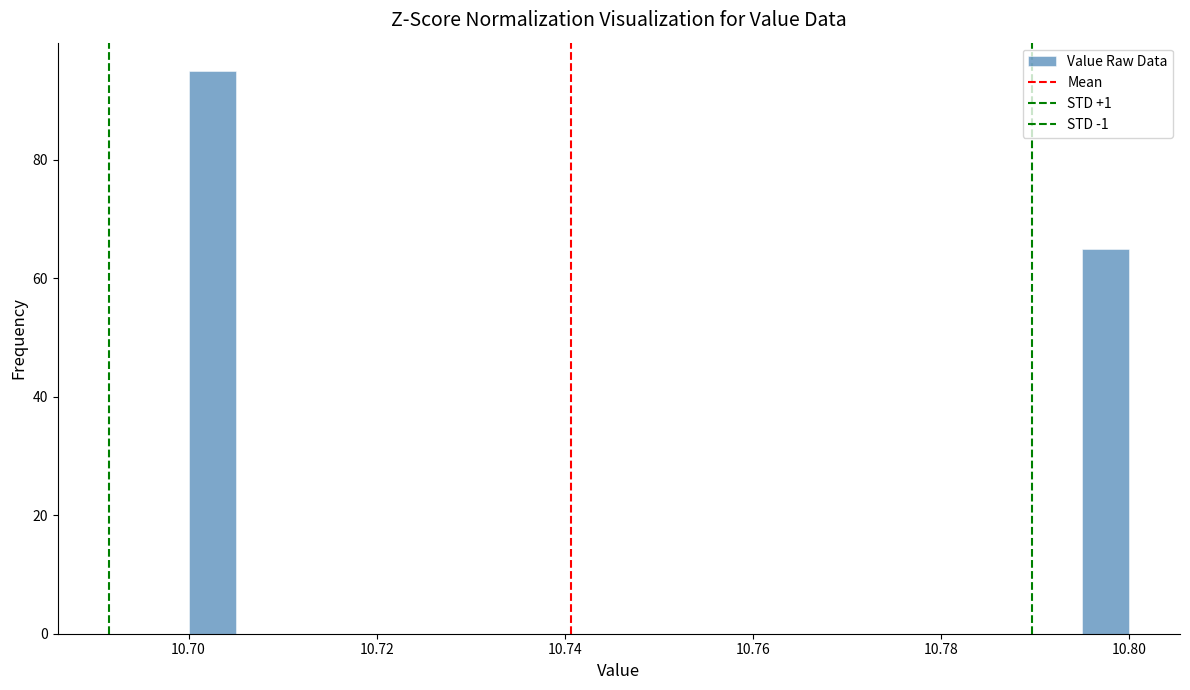

Around what value on the x-axis is the tallest bar? Give the approximate position of its centre, as read against the axis.

10.702